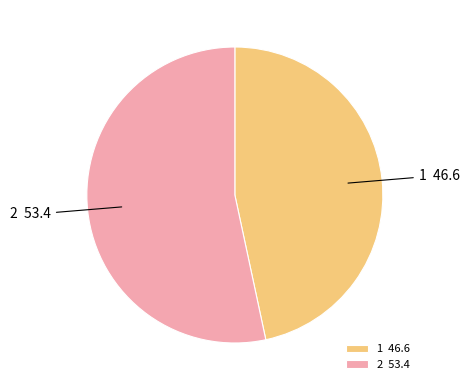

What is the ratio of the value at 1 to the value at 2?

0.9